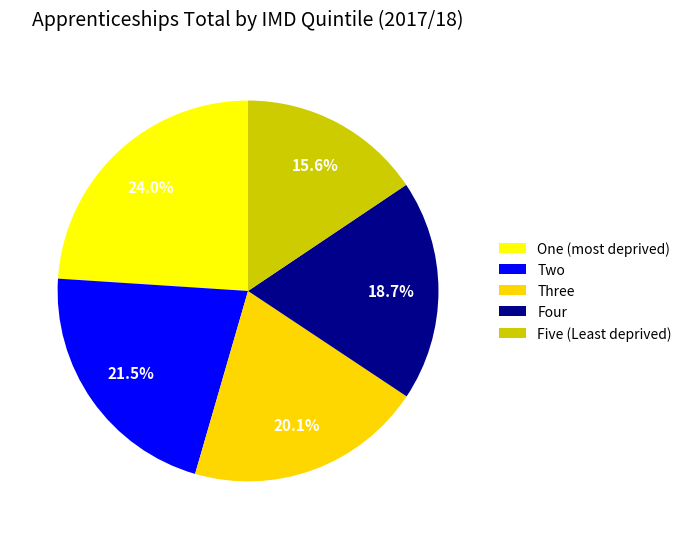

To the nearest percent, what is the combined percentage of Five (Least deprived) and Two?

37%